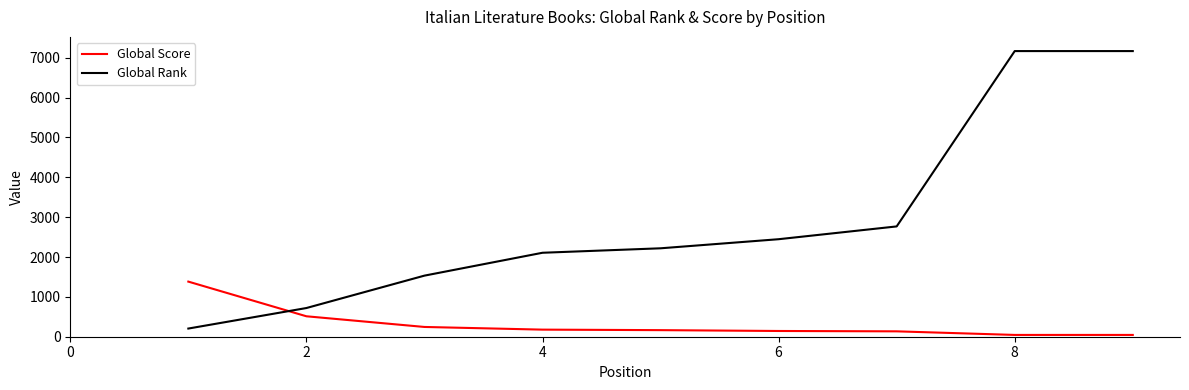

Which series ends up on top after the final intersection of Global Rank and Global Score?

Global Rank